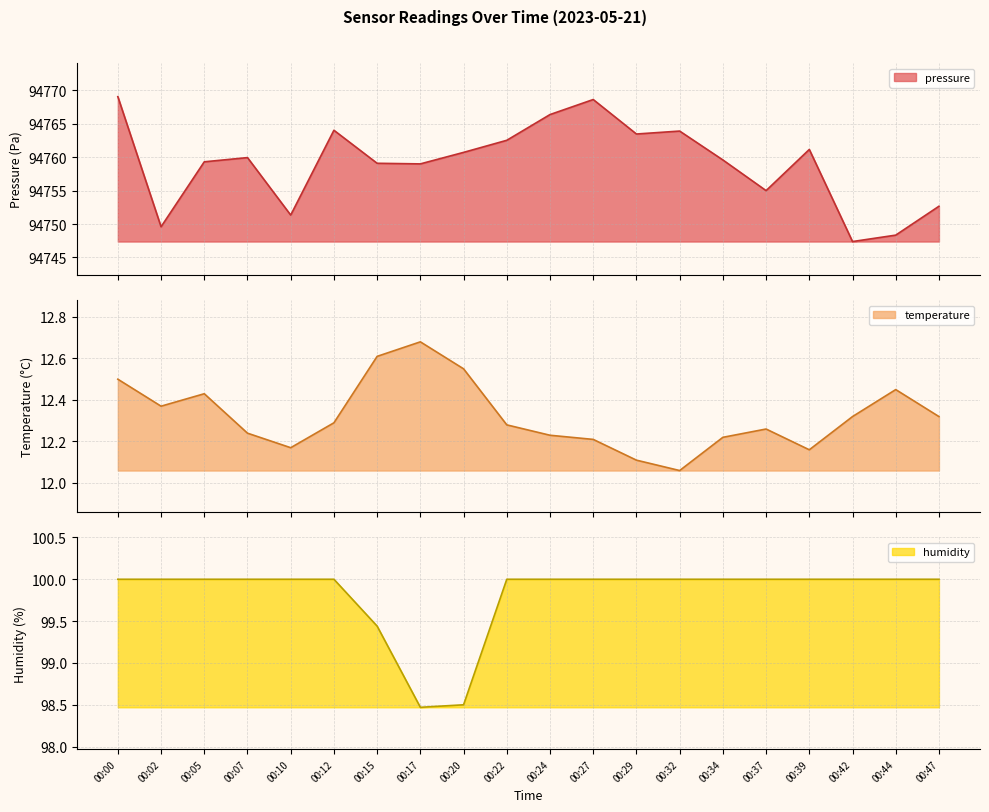

How many interior local peaks does the temperature series have?

4